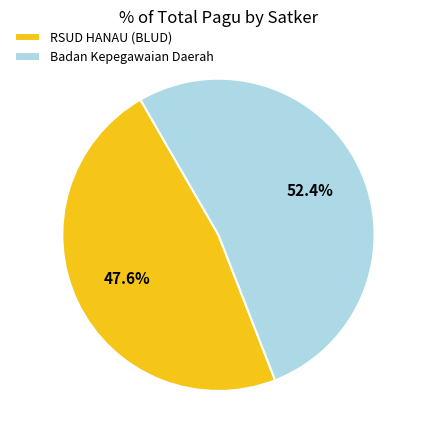

To the nearest percent, what percentage of the pie is RSUD HANAU (BLUD)?

48%